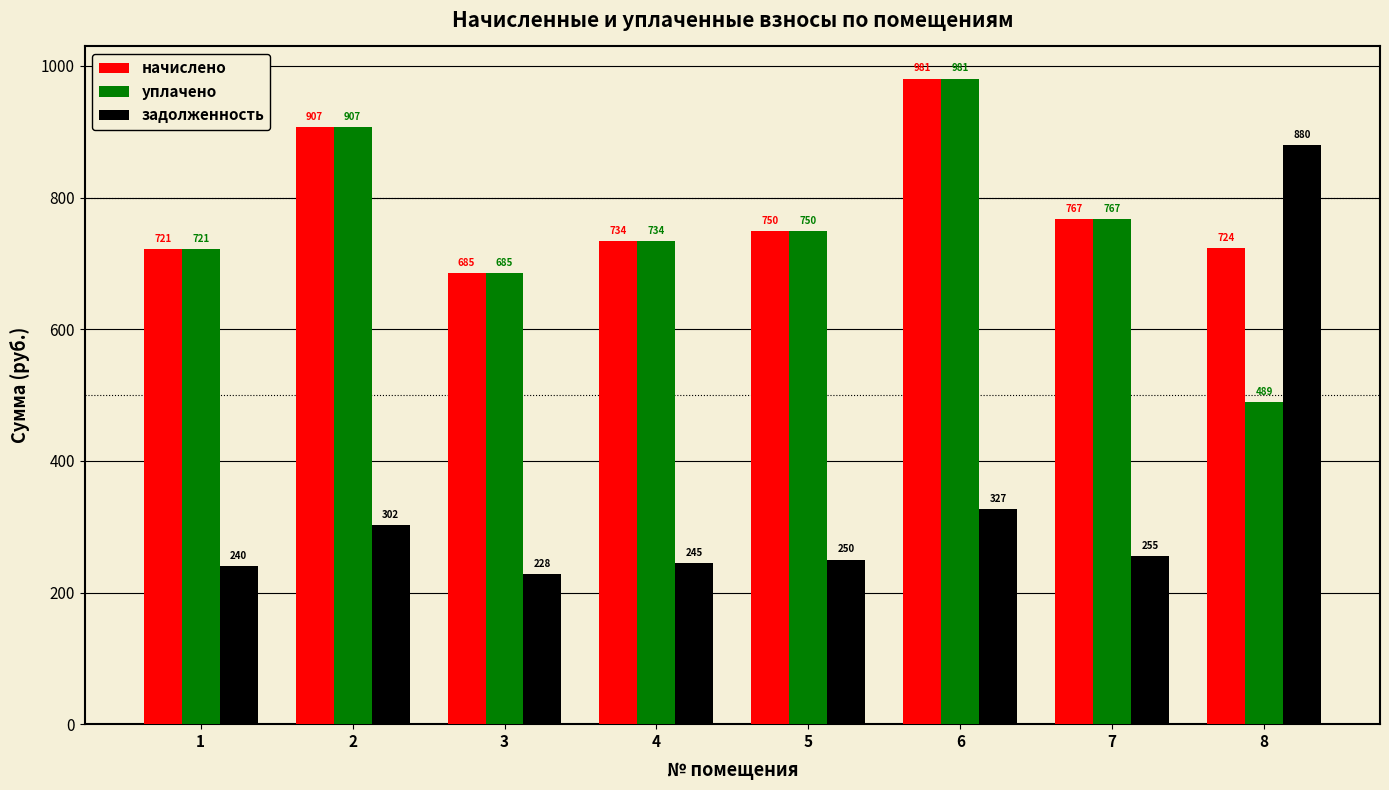

At how many categories does at least one series exceed 762?

4